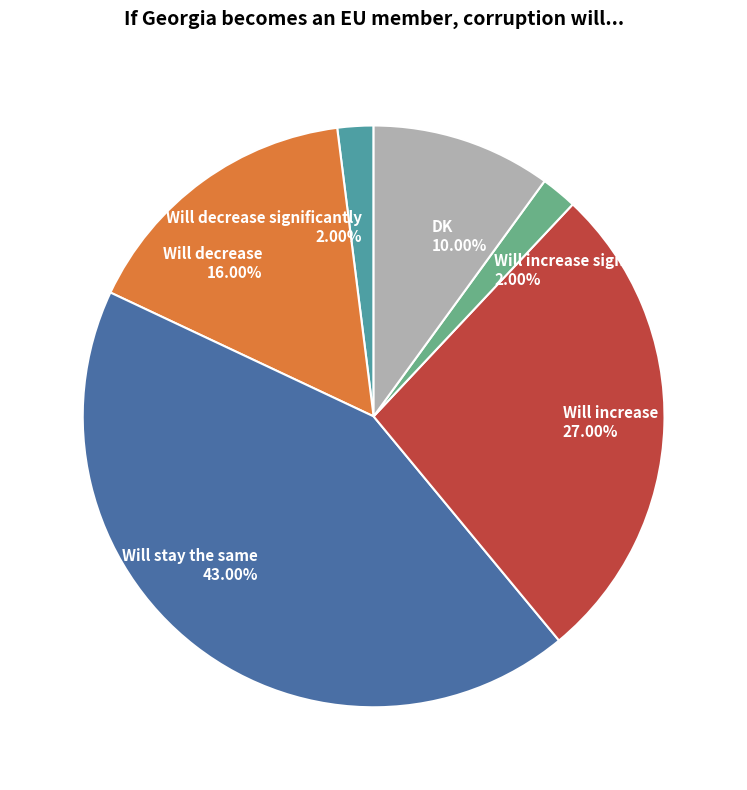

Which has a higher value, Will decrease significantly 2.00% or Will increase 27.00%?

Will increase 27.00%